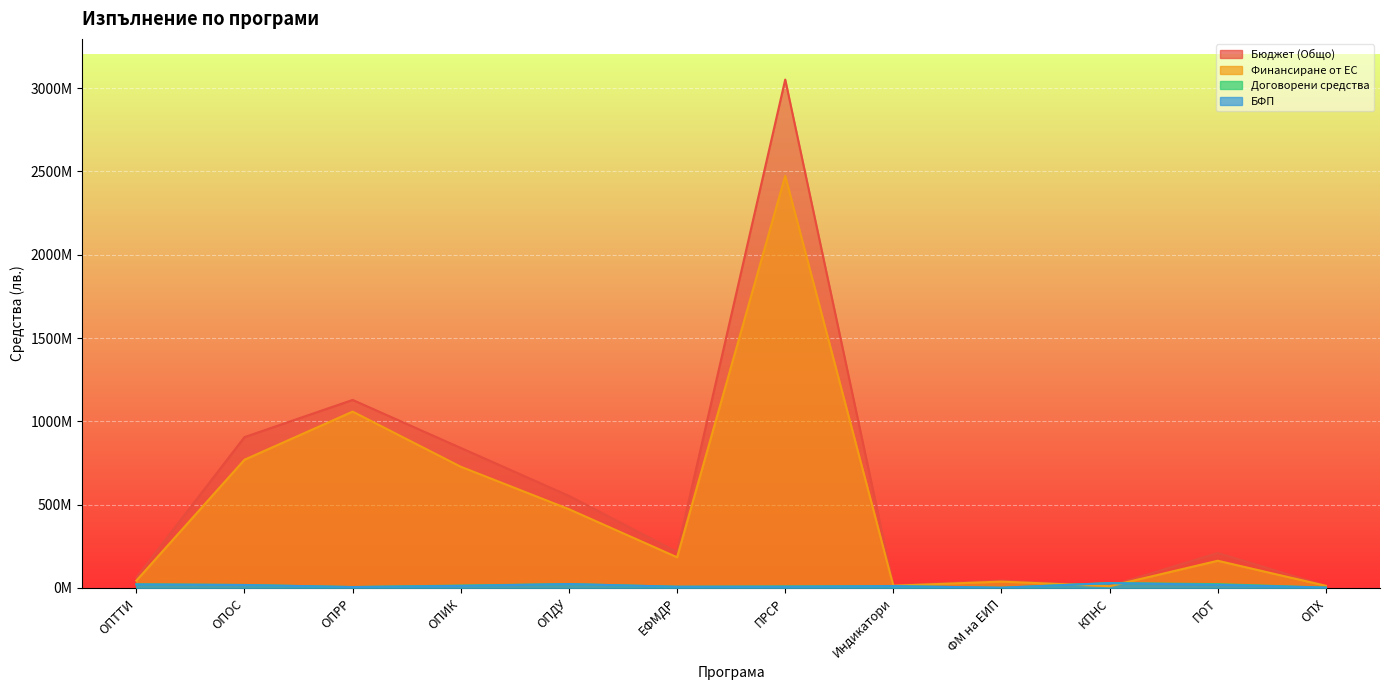

Does the chart display data point markers on the line(s)?

No